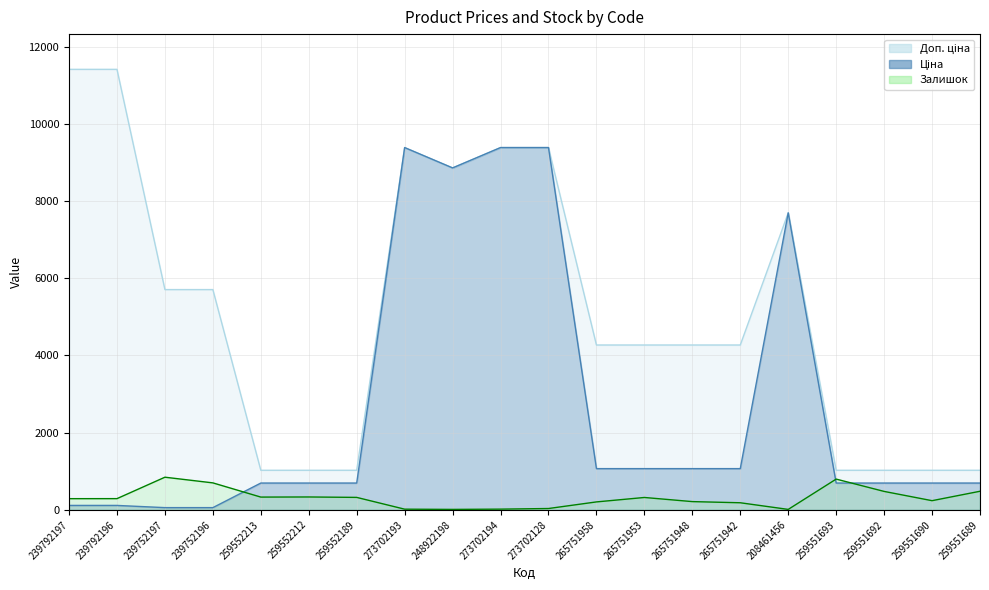

True or false: Залишок has a value of 389.9 at 239752197.

False